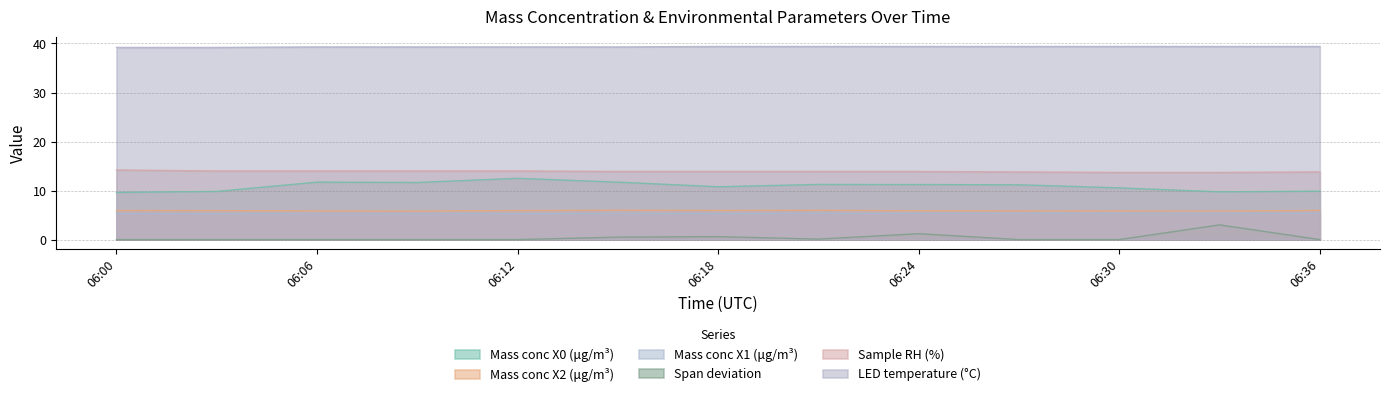

Is the value of Mass conc X0 (μg/m³) at 2022-09-25 06:21:00 greater than the value of Mass conc X2 (μg/m³) at 2022-09-25 06:09:00?

Yes